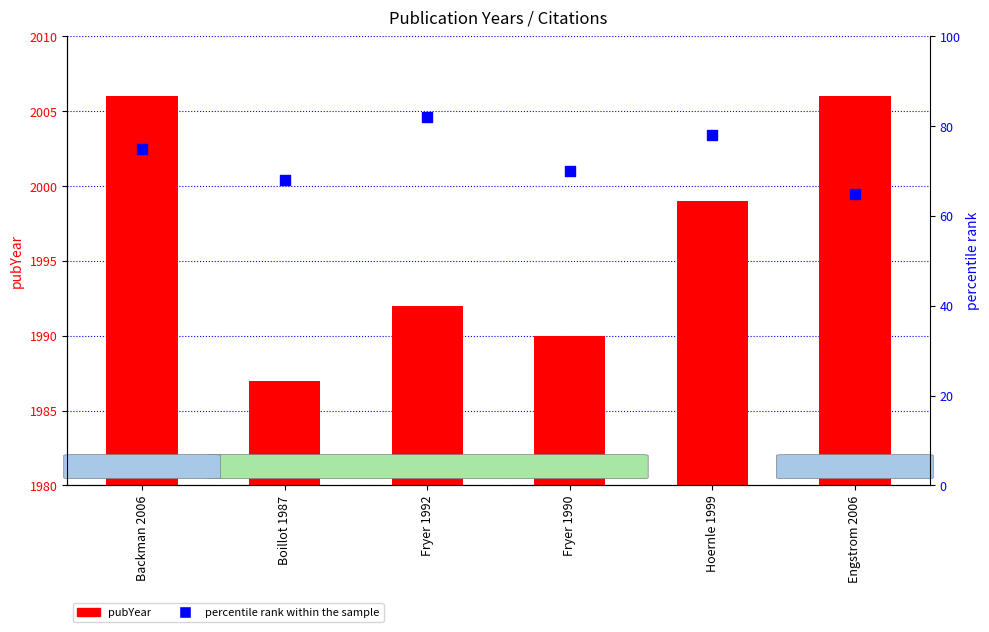

What is the total value across all series at Boillot 1987?

2055